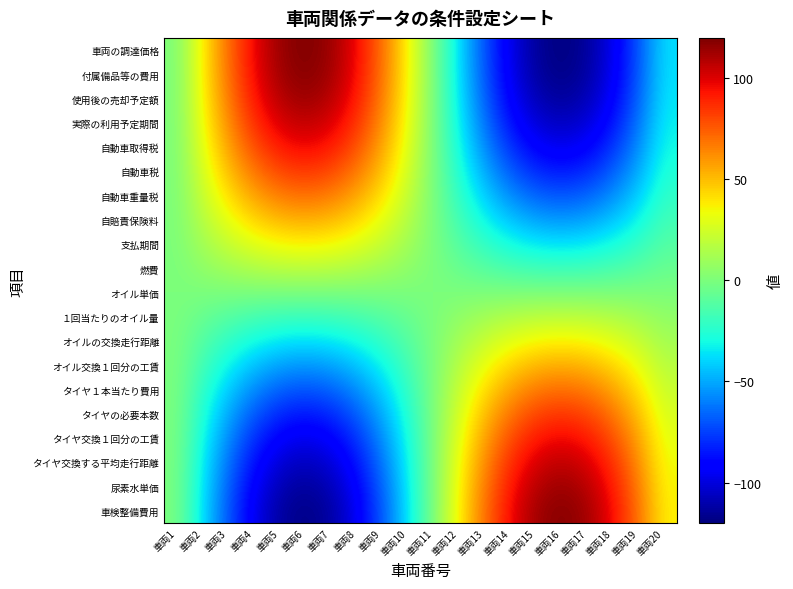

Which series has the largest total across all categories?

車両の調達価格